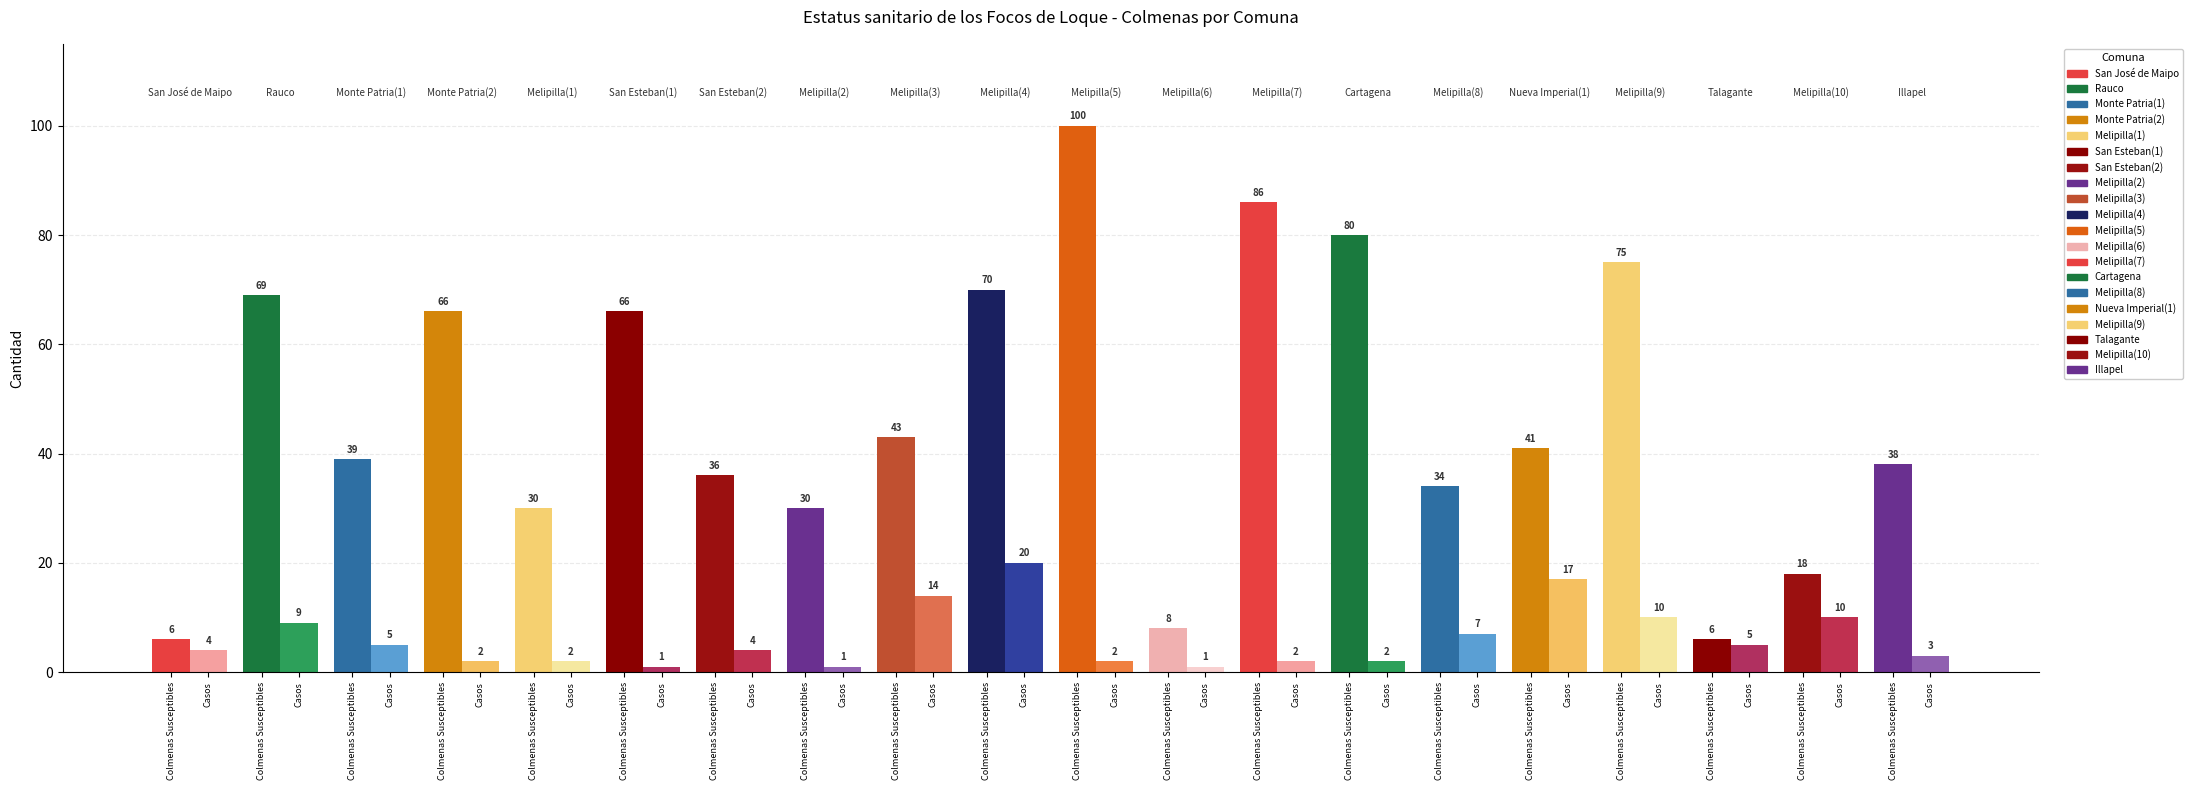

The value of N° de colmenas susceptibles (apiario) at San Esteban(2) is 47. True or false?

False